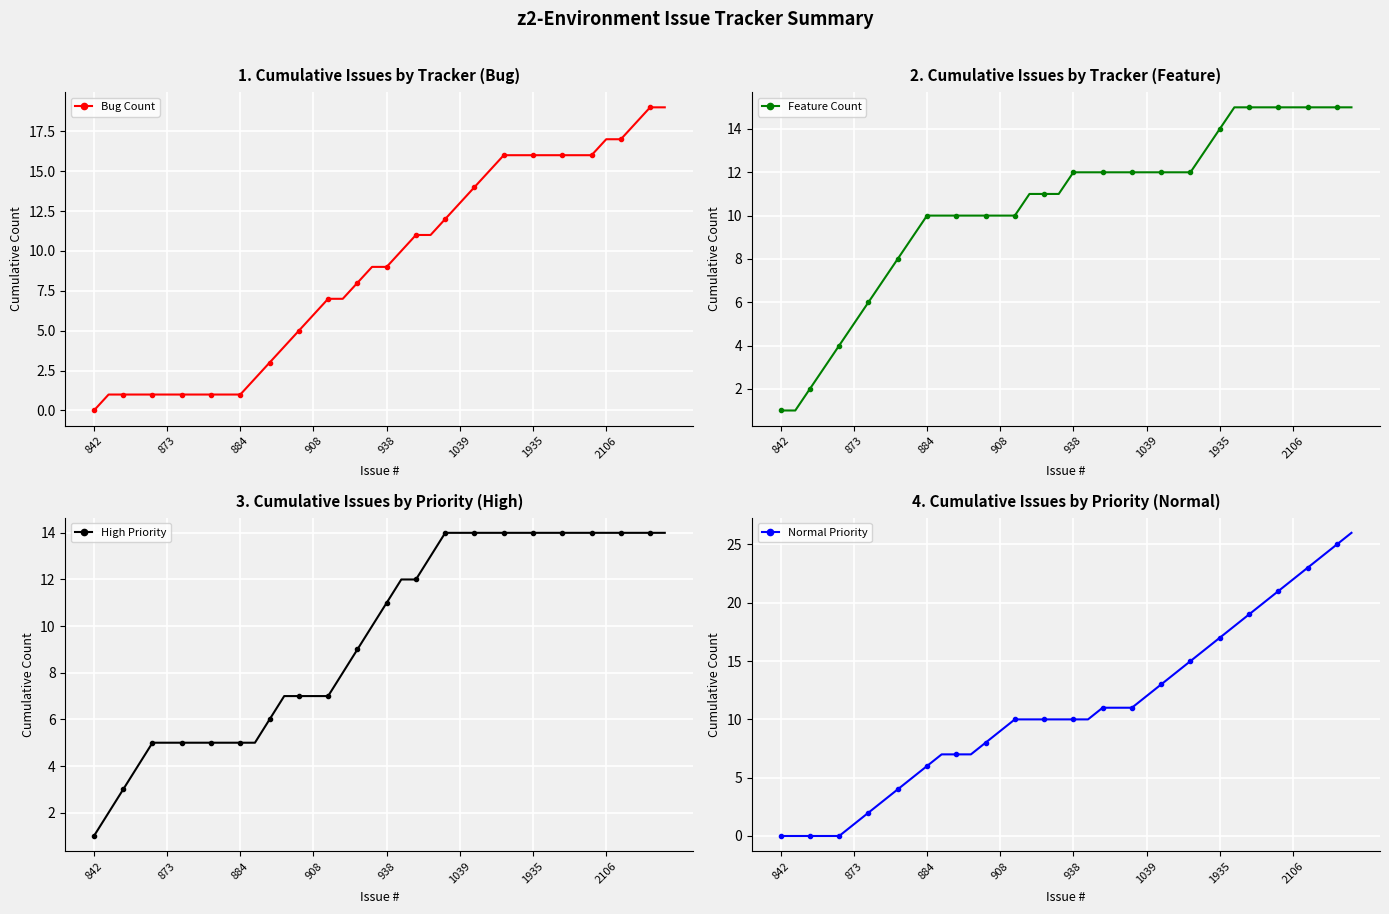

What is the maximum value for High Priority?

14